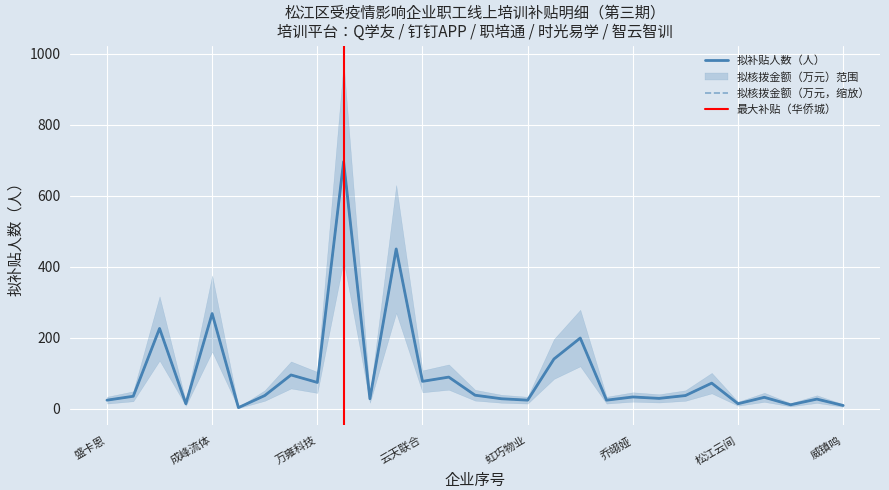

How many distinct data groups are displayed?

2